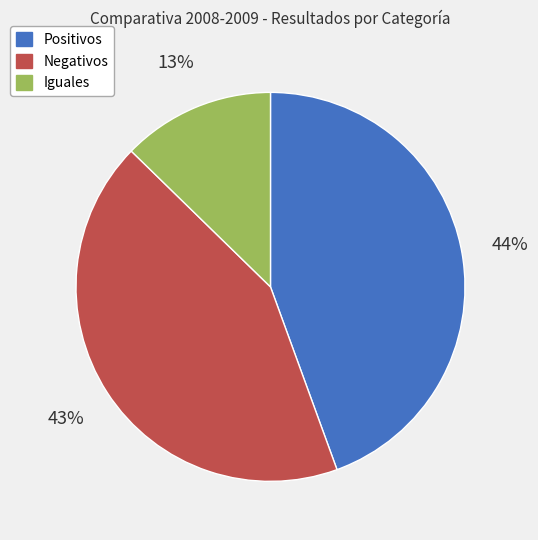

What is the largest slice in the pie chart?

Positivos